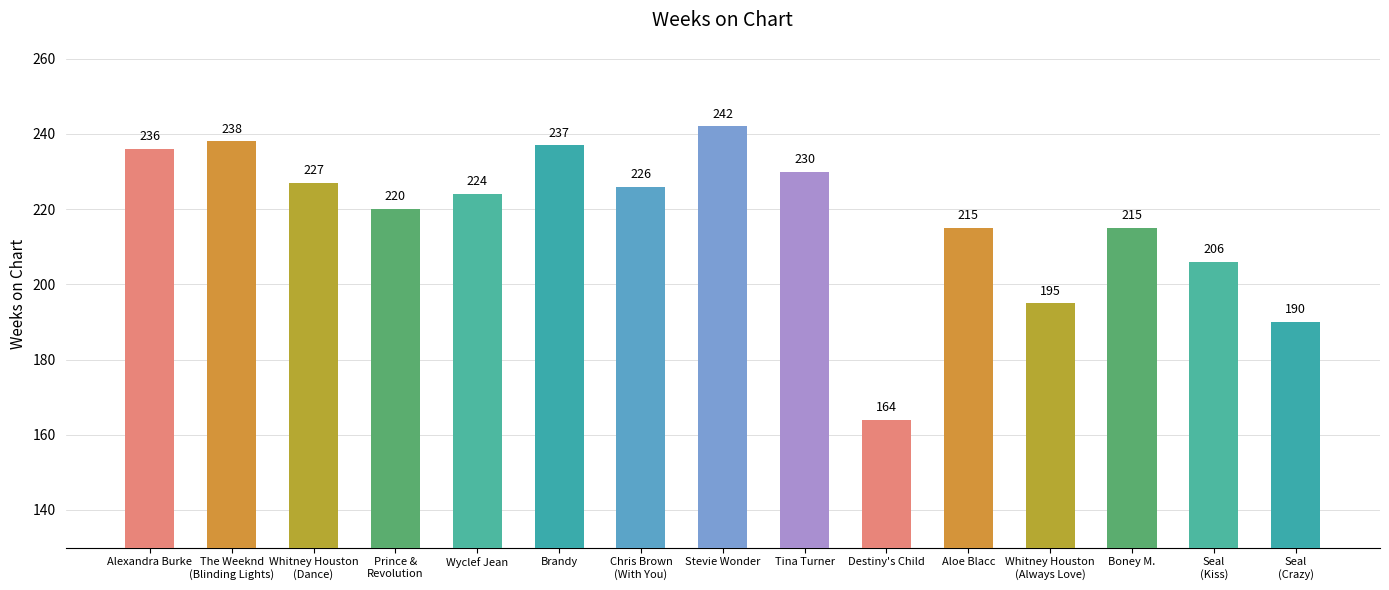

Is it true that the value at Destiny's Child is 294?

False